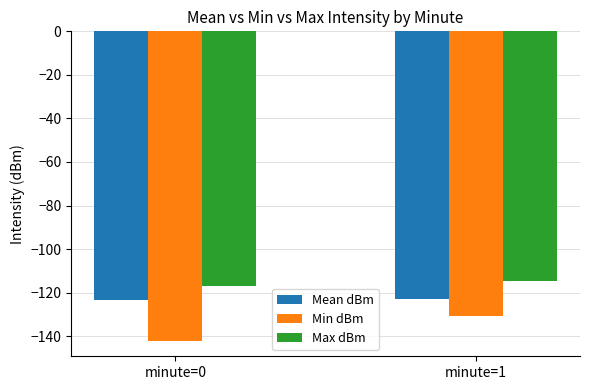

What is the average value of the Max dBm series?

-115.7